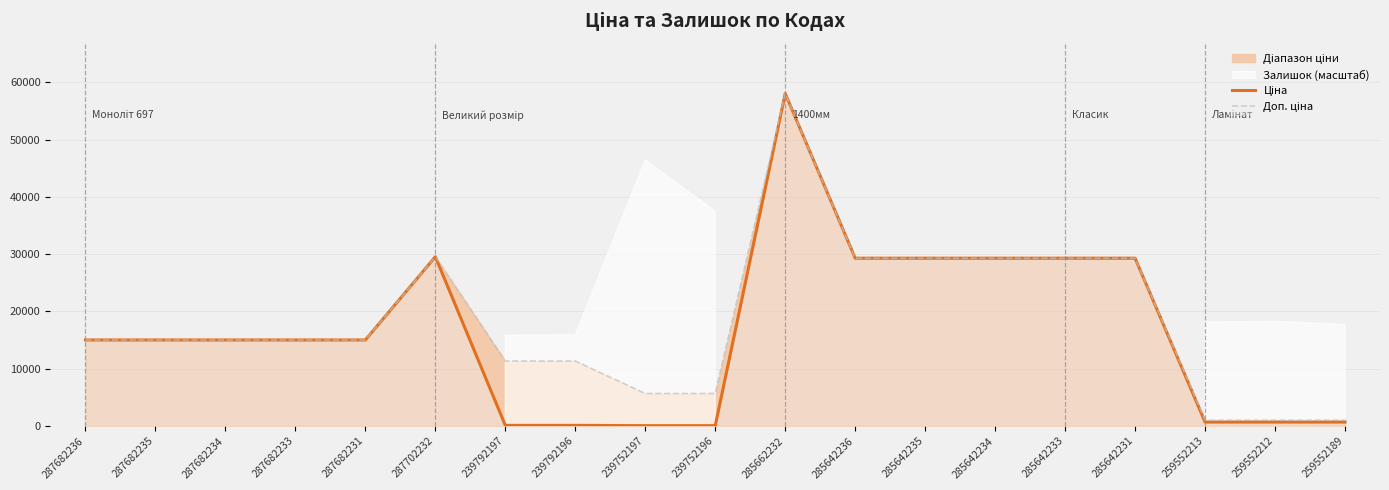

What is the sum of all Ціна values?

311563.7